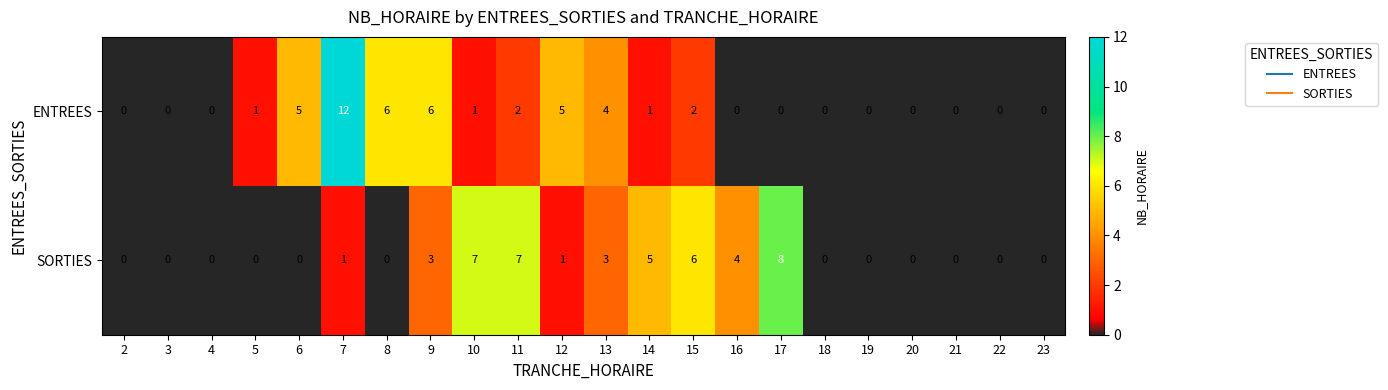

The ENTREES series shows 2 at 15. True or false?

True